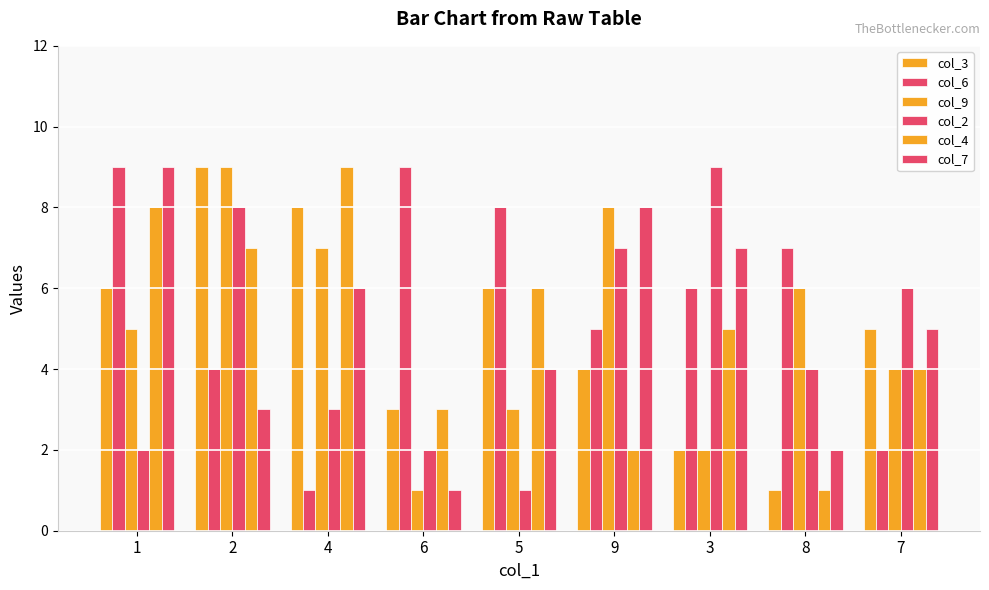

What is the average value of the col_4 series?

5